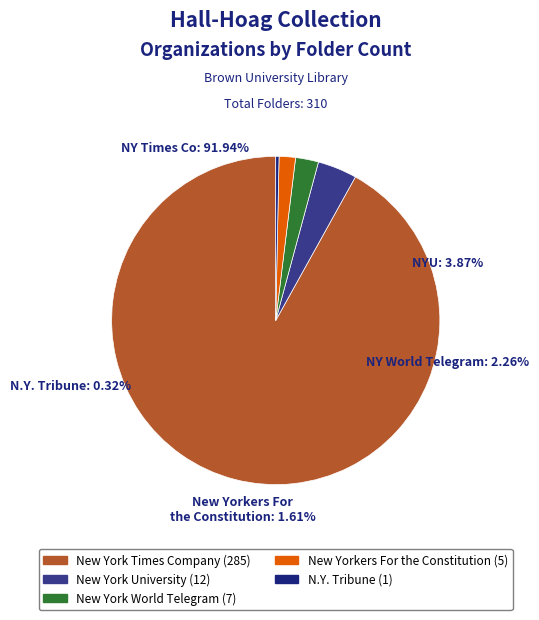

Is the sum of N.Y. Tribune and New York University greater than half?

No